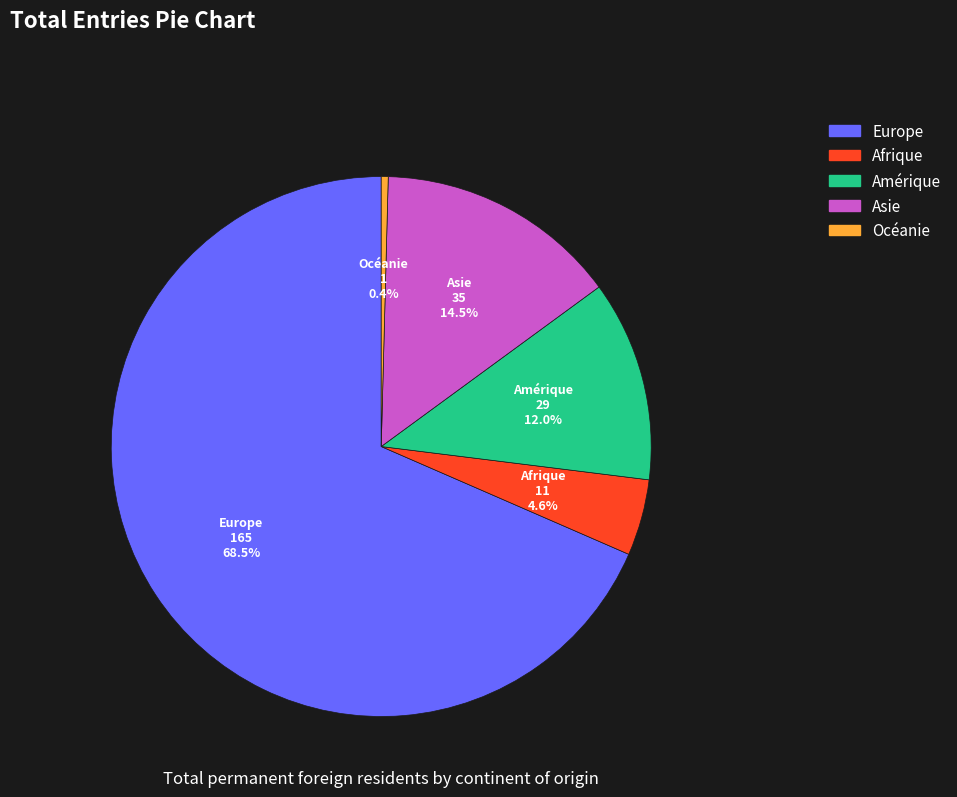

What is the smallest slice in the pie chart?

Océanie